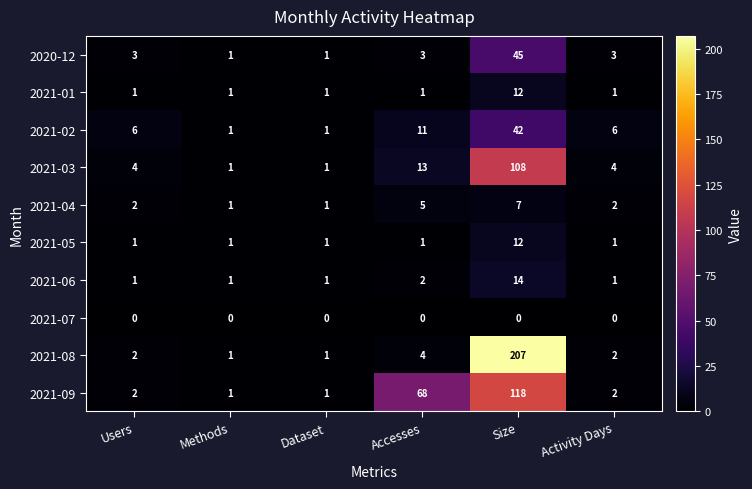

What is the sum of all 2021-09 values?

192